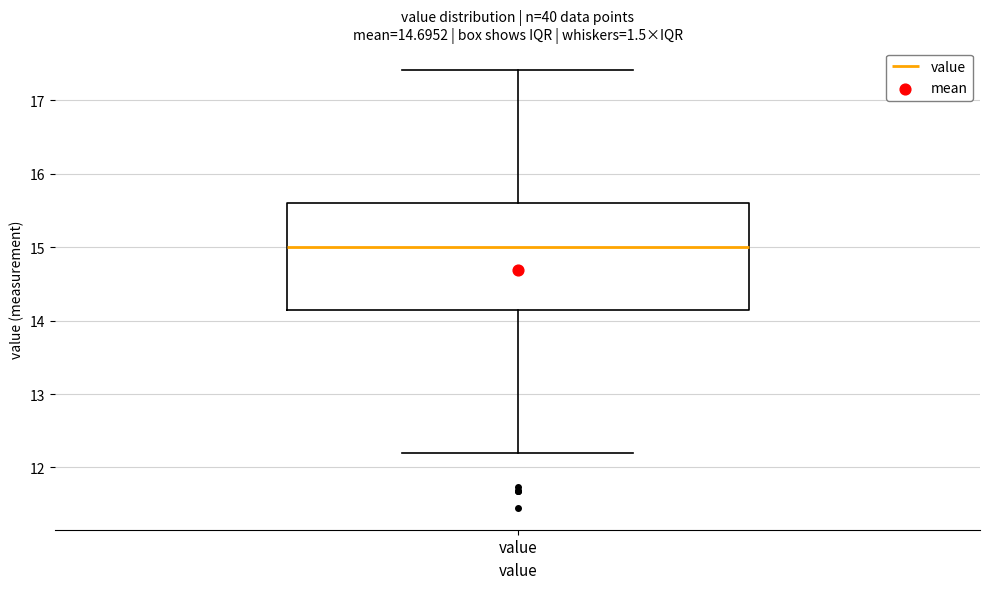

Transcribe this box plot: give where the median line is, the range the box spans, and where the two whiskers end, as read against the y-axis. The values are not printed on the chart, so give them approximately, as read against the axis.

median 15.0, box 14.1 to 15.6, whiskers 12.2 to 17.4